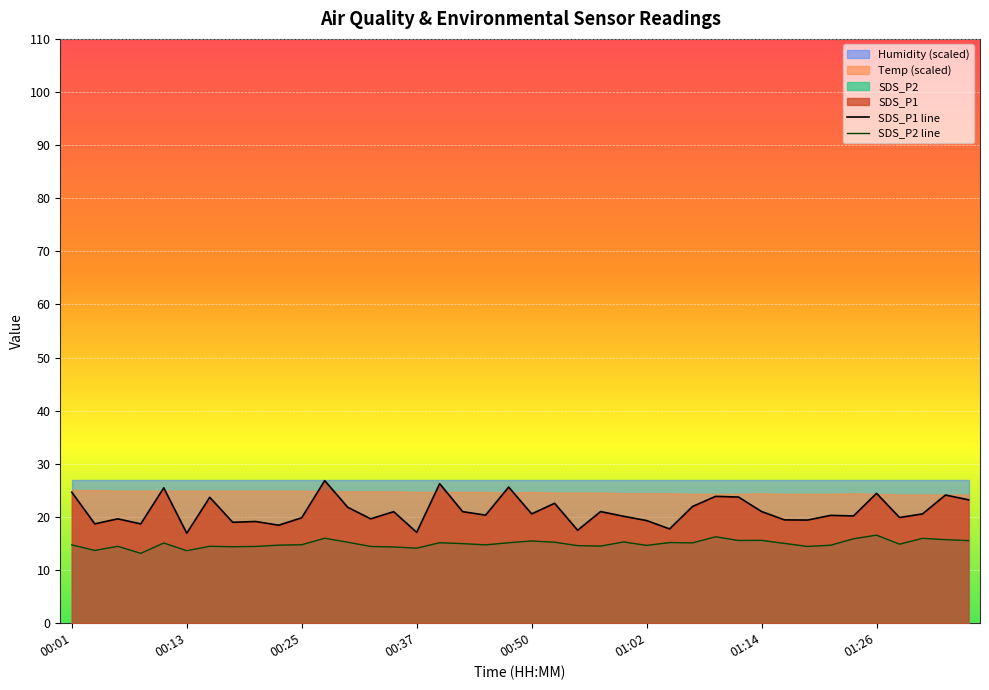

The value of SDS_P1 at 00:47 is 25.6. True or false?

True